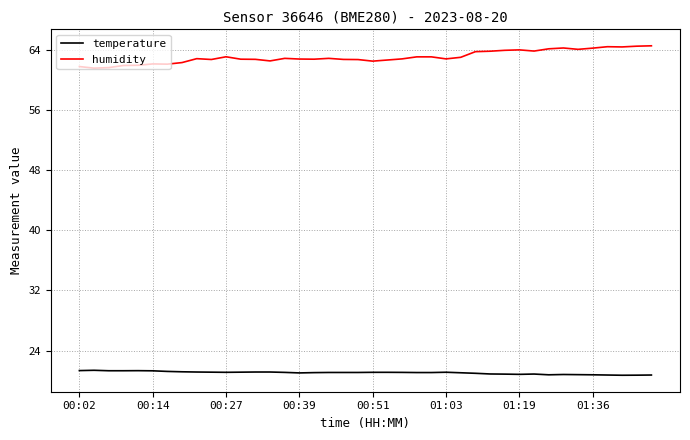

True or false: humidity and temperature intersect in this chart.

False